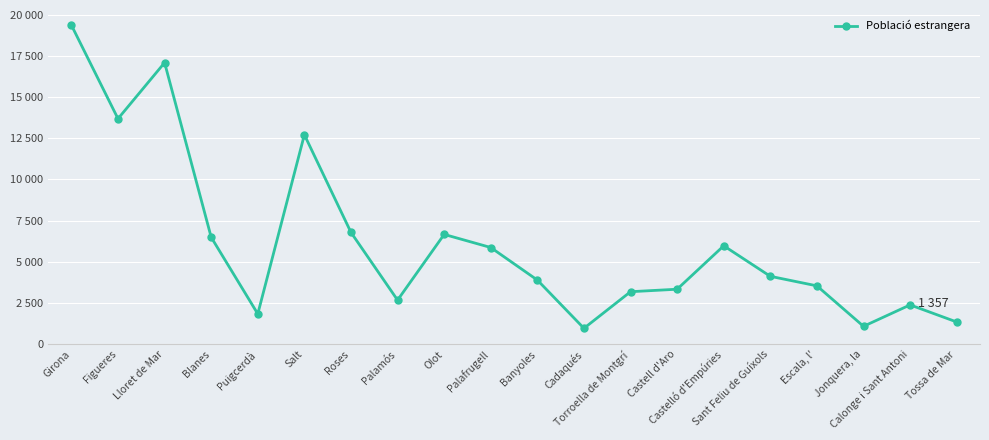

The chart shows a value of 1094 at Jonquera, la. True or false?

True